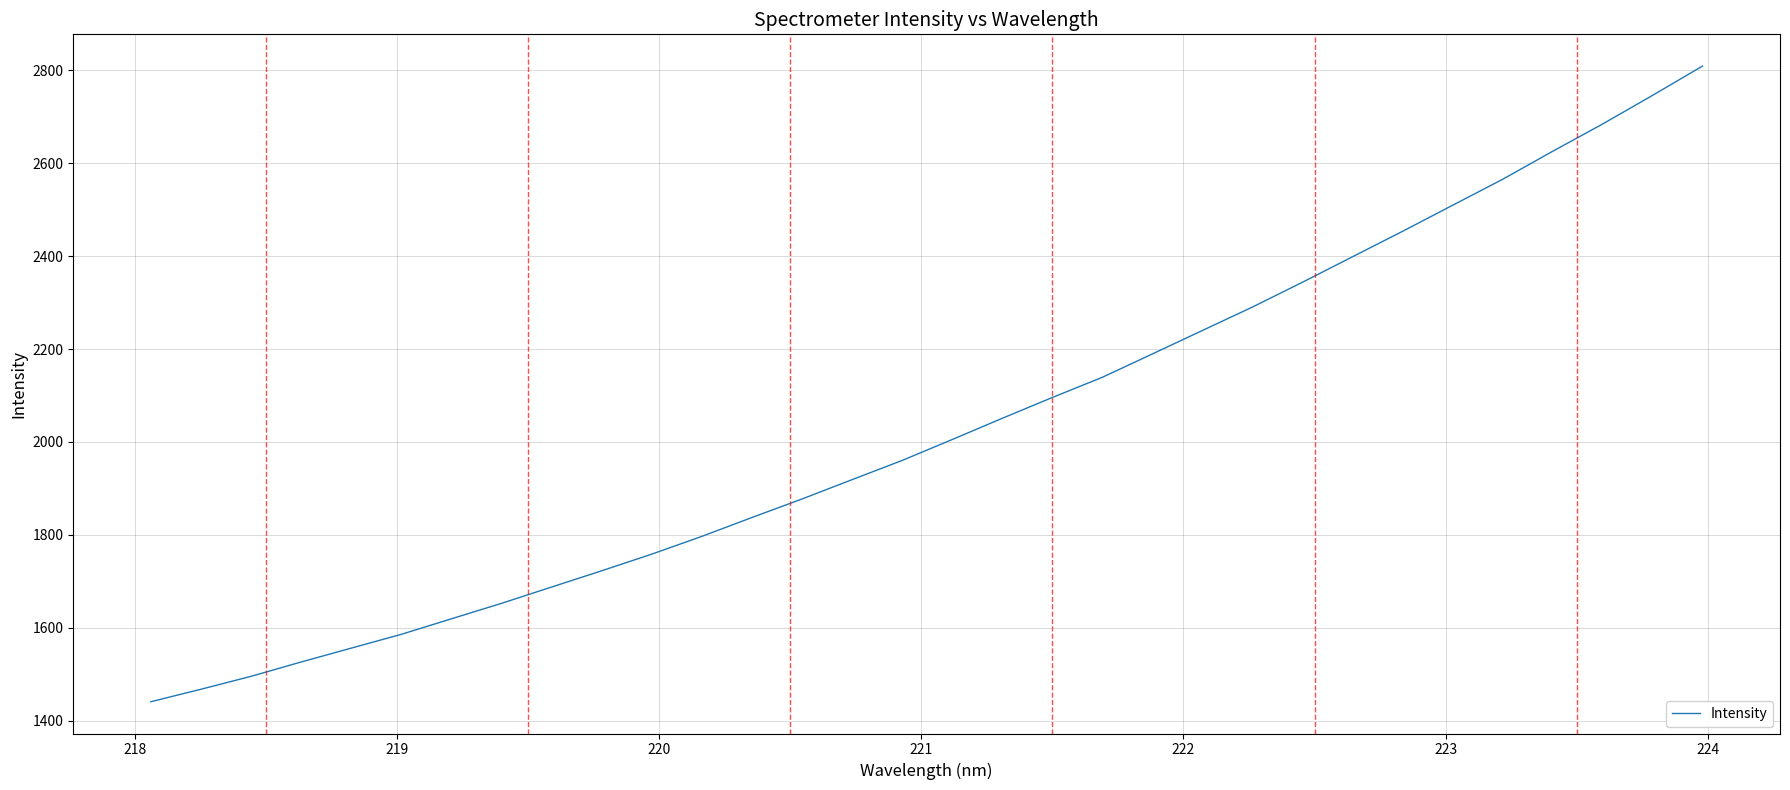

True or false: there are more than 1 points higher than both neighbors.

False